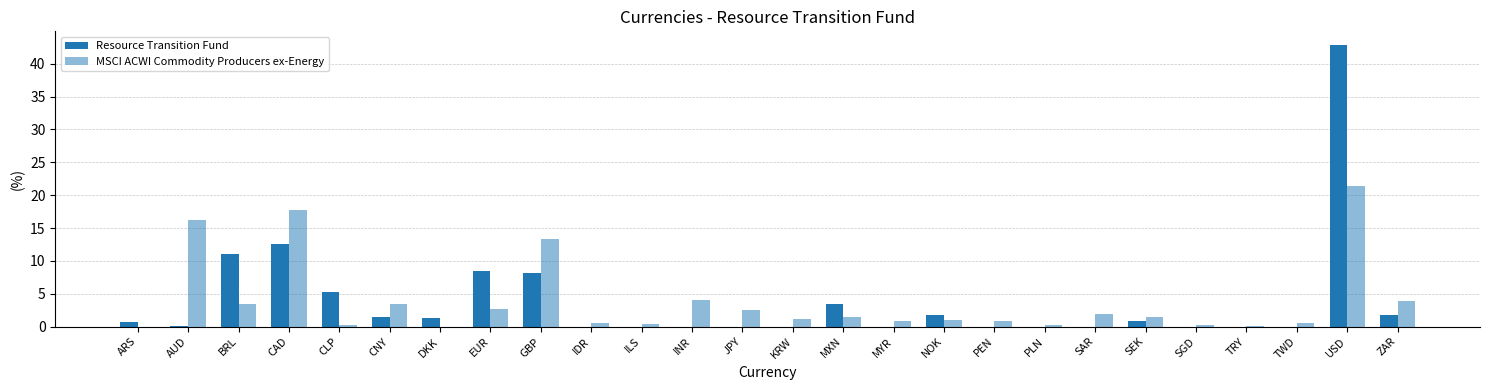

What is the label of the 21st bar from the right?

CNY